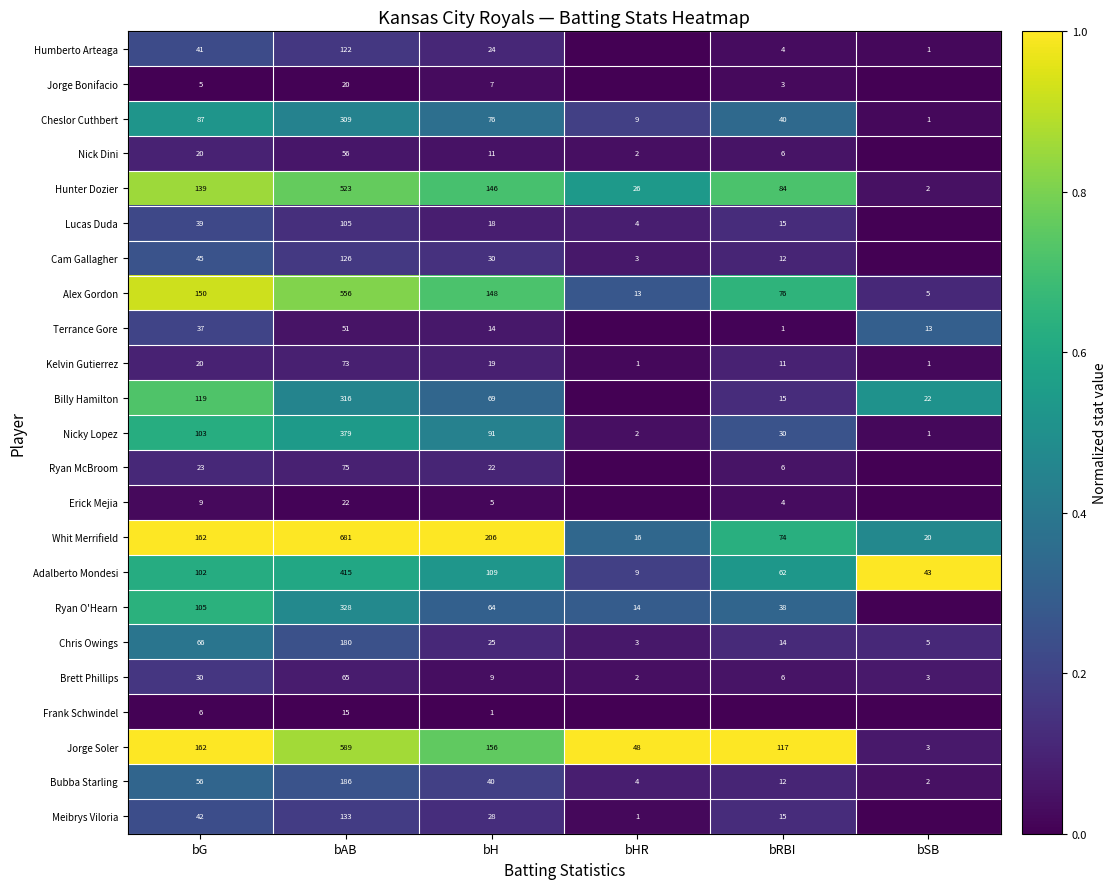

Is it true that Terrance Gore equals 76 at bAB?

False